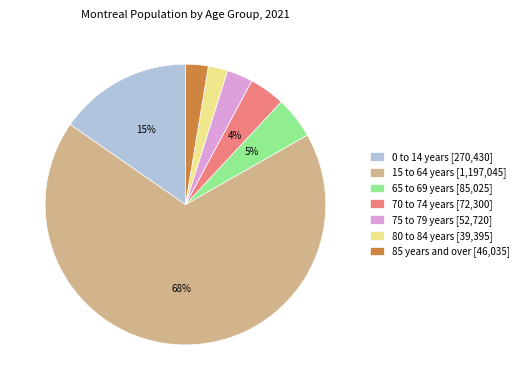

To the nearest percent, what is the average slice percentage?

14%